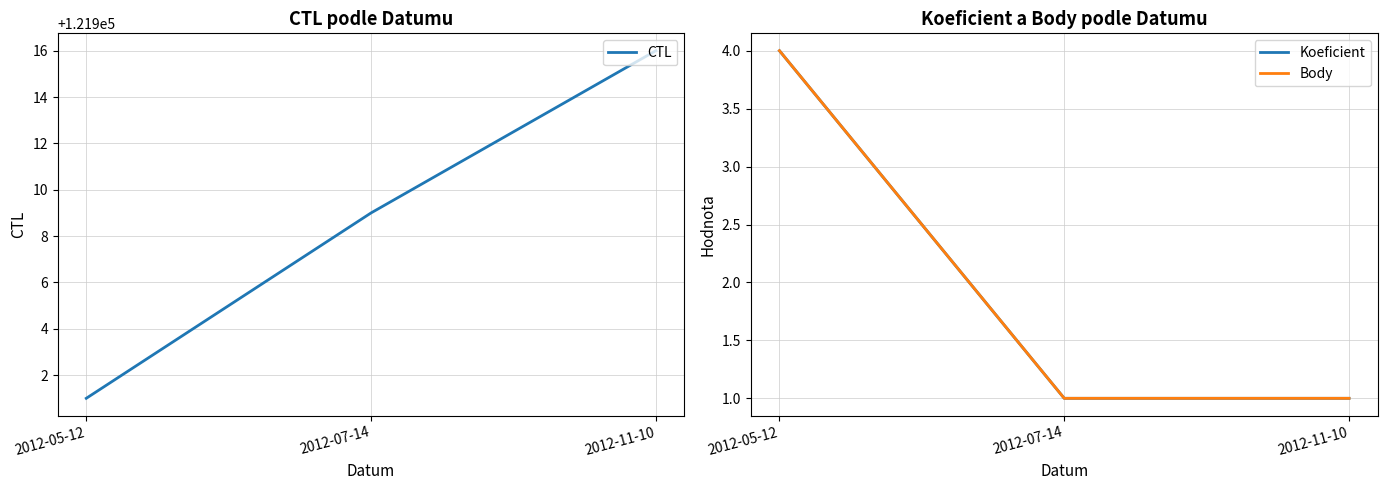

Between 2012-11-10 and 2012-07-14, which is larger?

2012-11-10